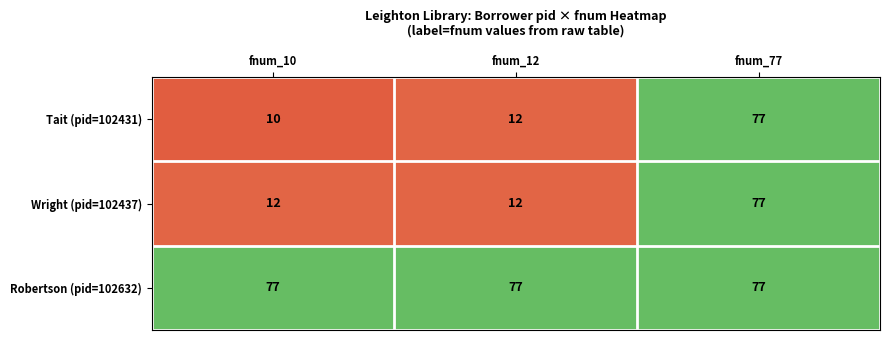

Reading left to right, list all the values displayed in this chart.

Tait (pid=102431): fnum_10=10	fnum_12=12	fnum_77=77
Wright (pid=102437): fnum_10=12	fnum_12=12	fnum_77=77
Robertson (pid=102632): fnum_10=77	fnum_12=77	fnum_77=77